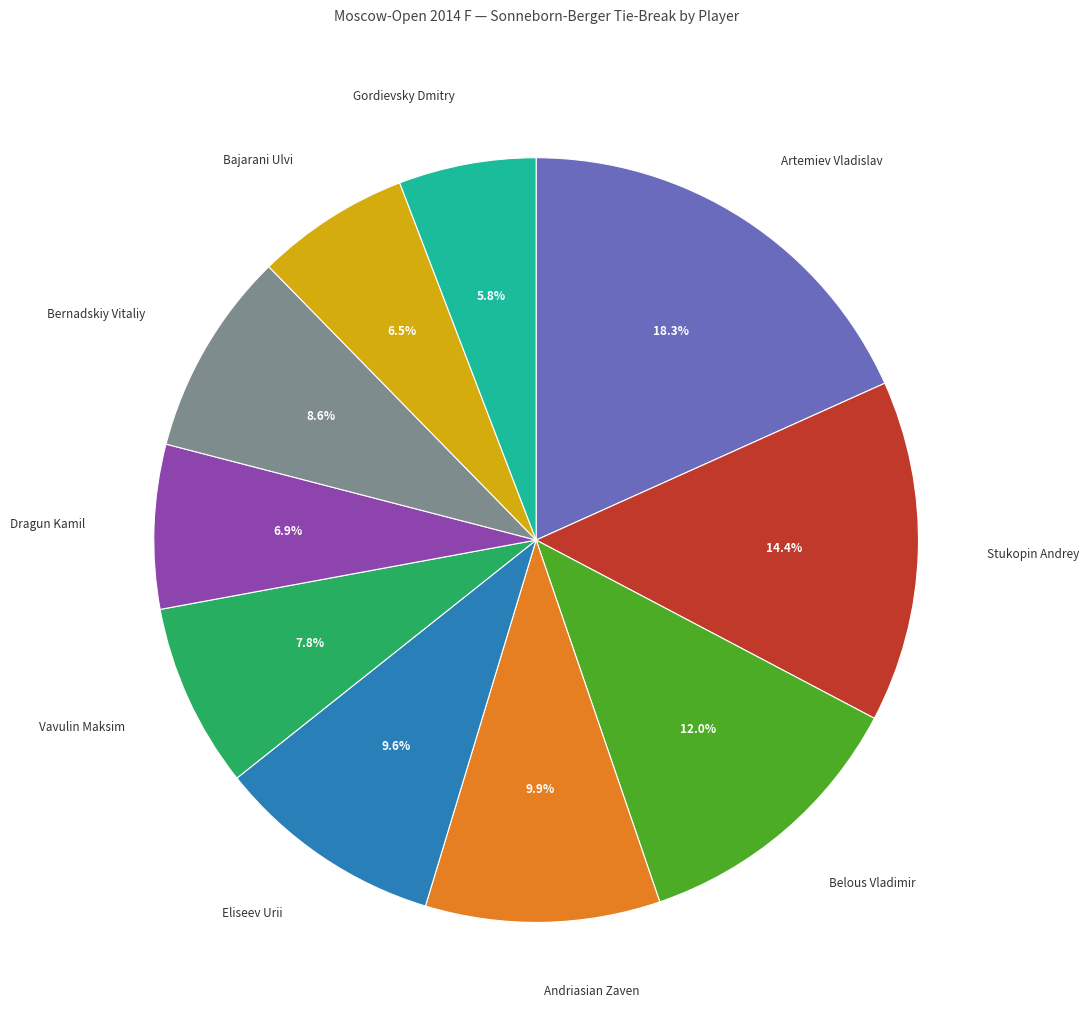

Does any single category account for the majority?

No